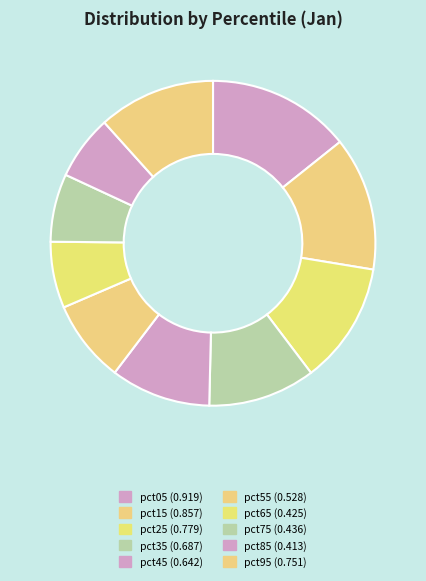

Count the number of slices in the pie.

10